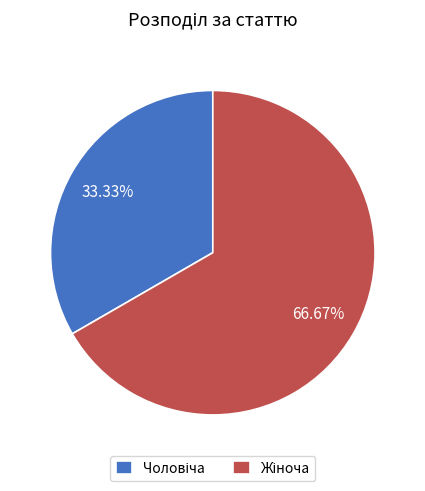

Does any single category account for the majority?

Yes